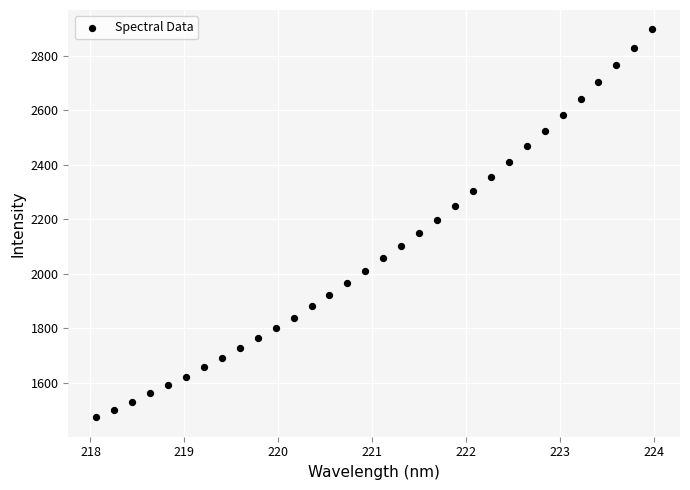

What is the range of Y values (max minus min)?

1423.4